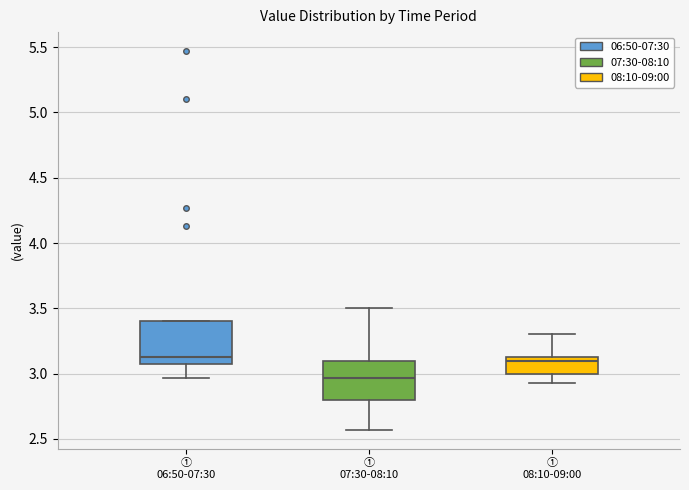

Which box has the lowest median line?

① 07:30-08:10